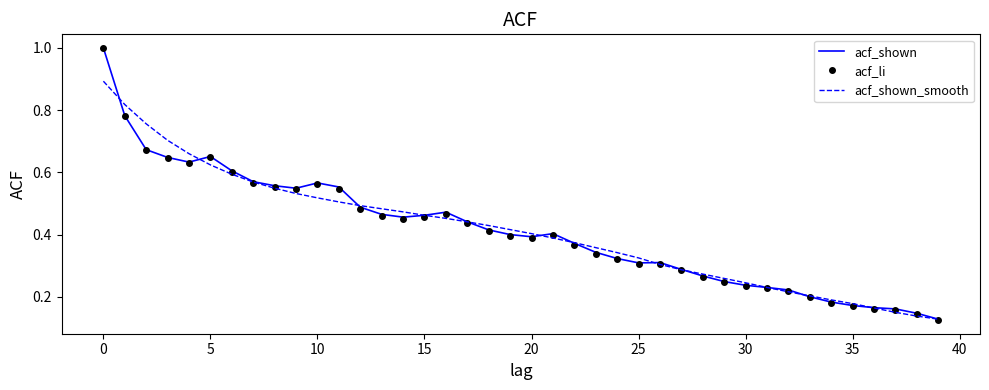

Count the acf_shown values in the range 0 to 1.

40